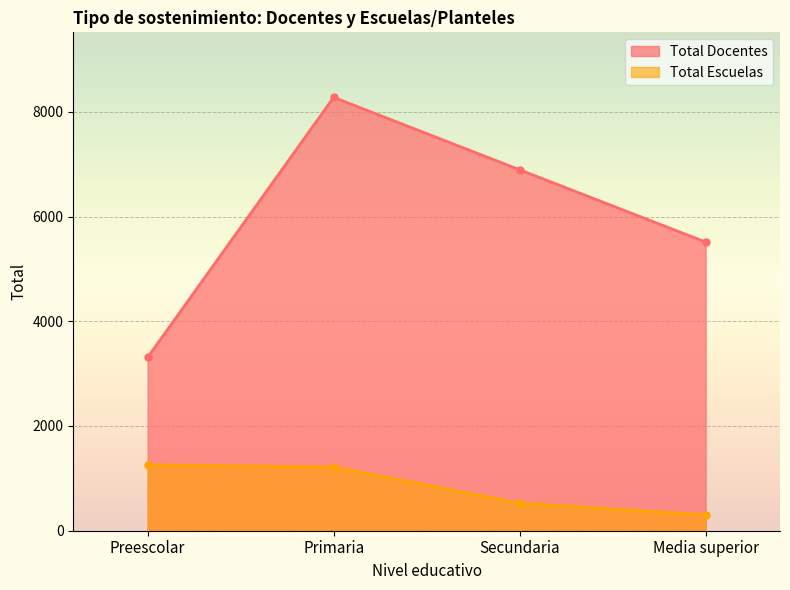

What is the average value of the Total Docentes series?

5998